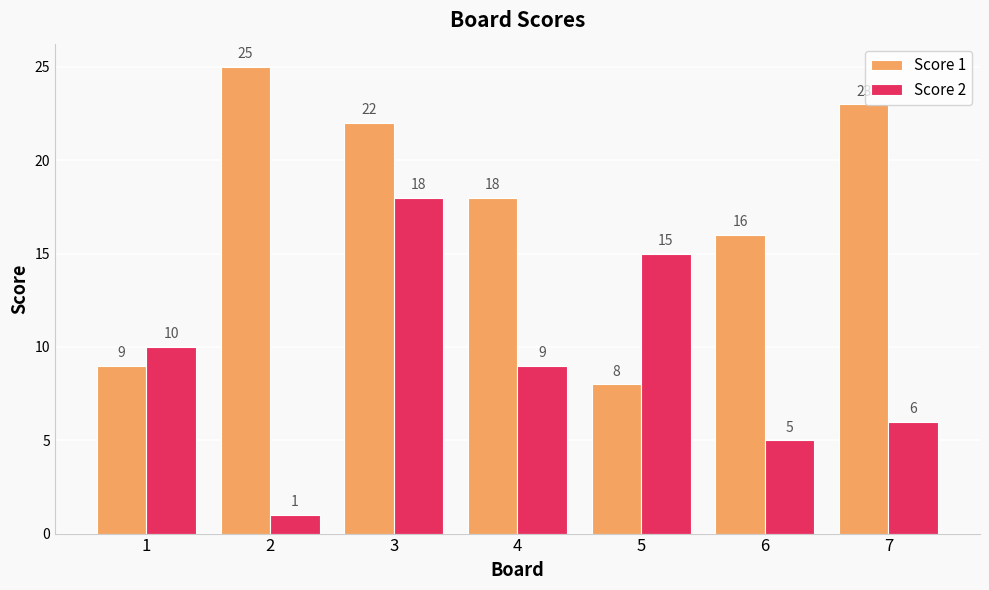

What are all the series names shown in the legend?

Score 1, Score 2